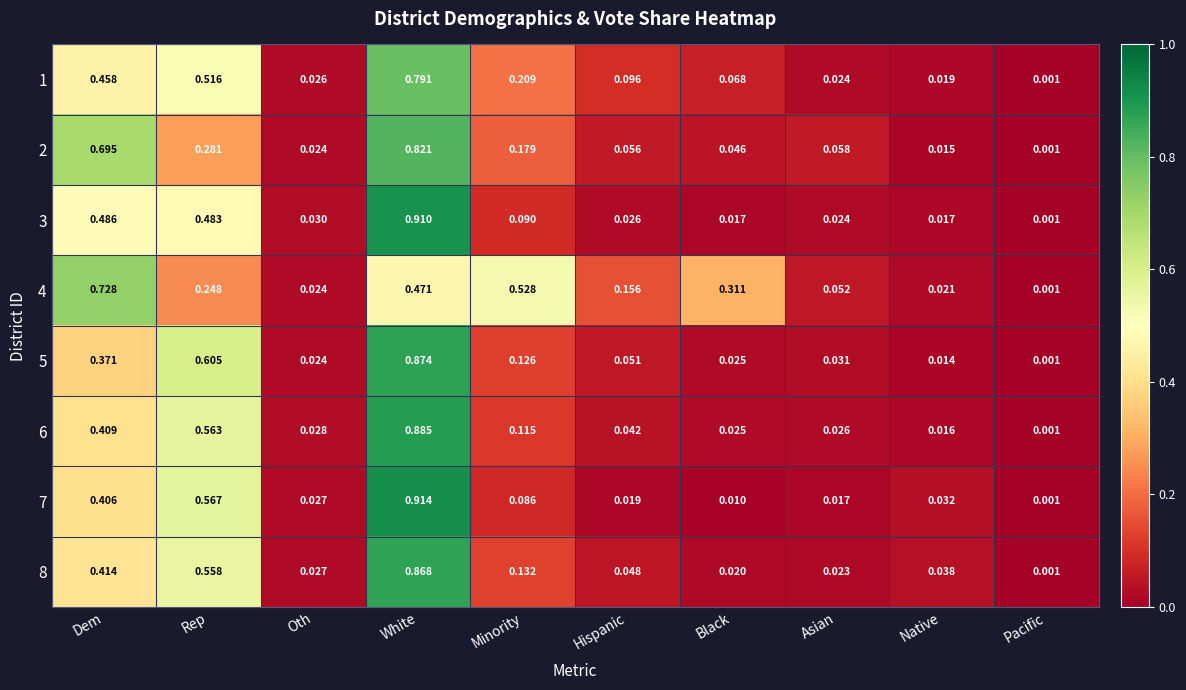

Which category has the highest value across all series?

White